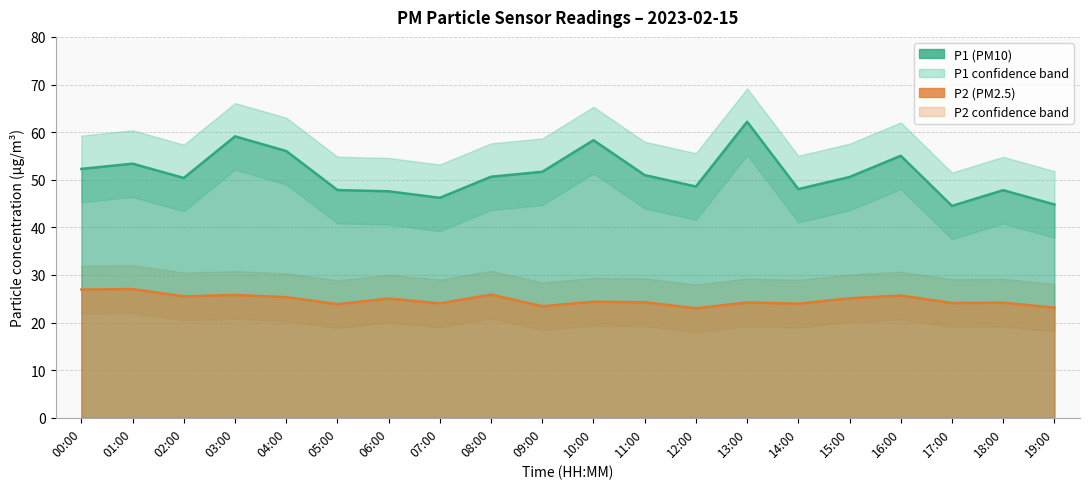

Reading left to right, extract all data points from this chart.

P1: 00:00=52.3	01:00=53.4	02:00=50.4	03:00=59.1	04:00=56.0	05:00=47.8	06:00=47.6	07:00=46.2	08:00=50.6	09:00=51.7	10:00=58.3	11:00=51.0	12:00=48.6	13:00=62.2	14:00=48.0	15:00=50.6	16:00=55.0	17:00=44.5	18:00=47.8	19:00=44.8
P2: 00:00=26.9	01:00=27.0	02:00=25.5	03:00=25.8	04:00=25.3	05:00=23.9	06:00=25.0	07:00=24.0	08:00=25.9	09:00=23.4	10:00=24.4	11:00=24.3	12:00=23.0	13:00=24.2	14:00=24.0	15:00=25.1	16:00=25.7	17:00=24.1	18:00=24.2	19:00=23.1